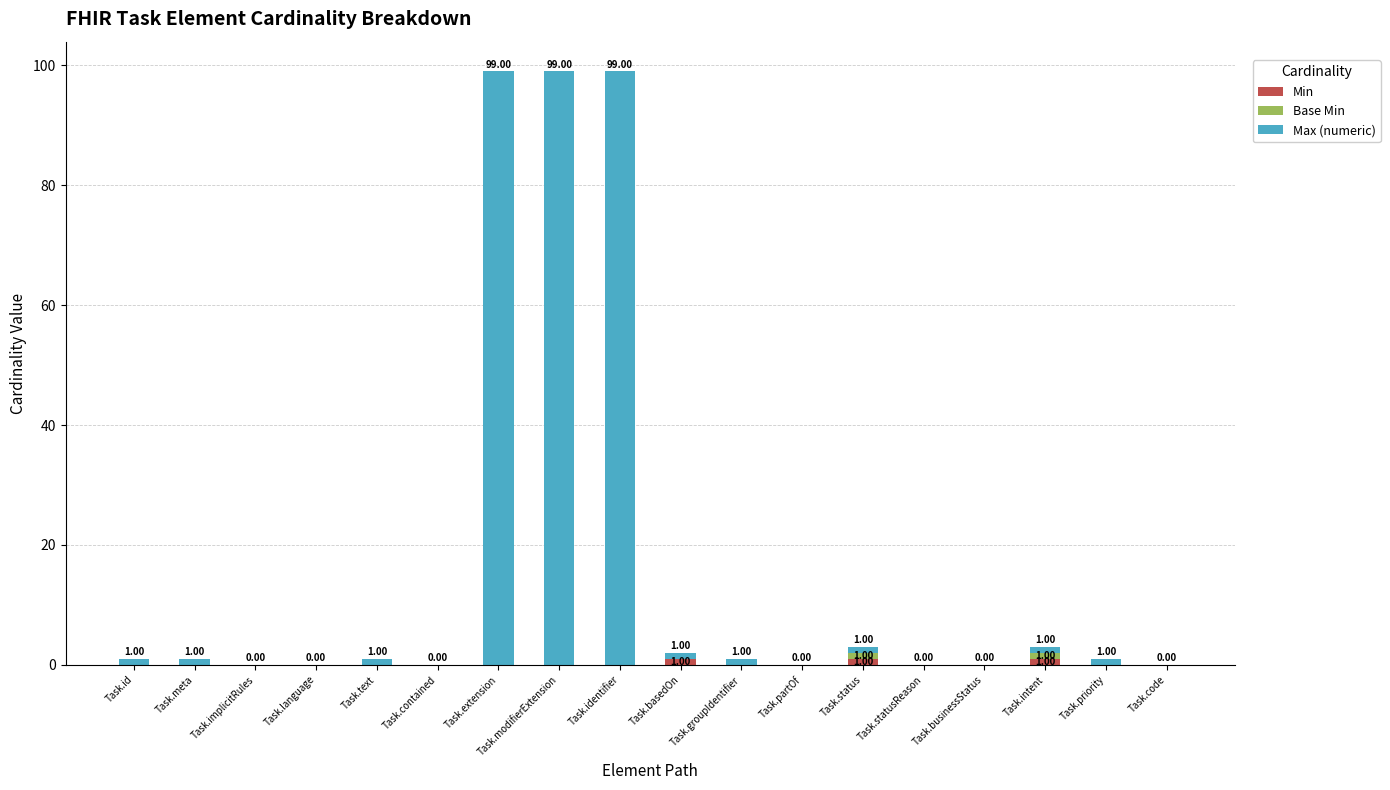

The Min series shows 0 at Task.meta. True or false?

True